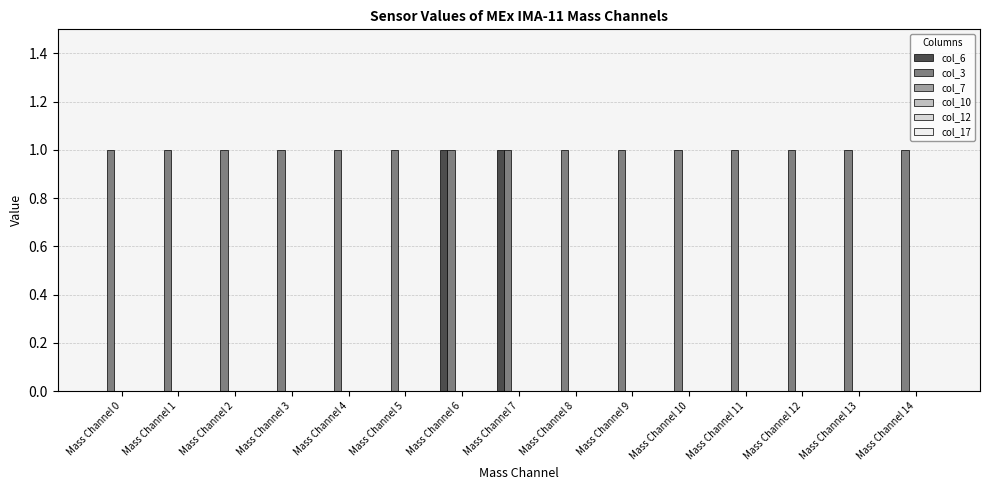

Which series has the largest total across all categories?

col_3